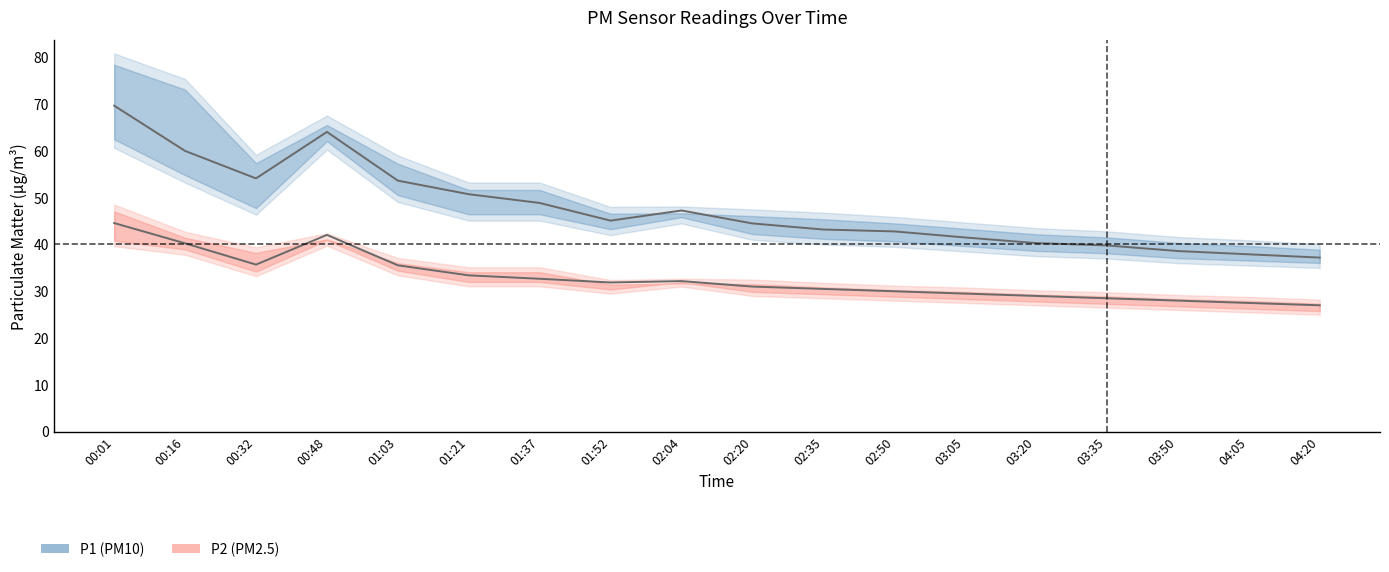

Where is the first local minimum for P2_upper?

00:32